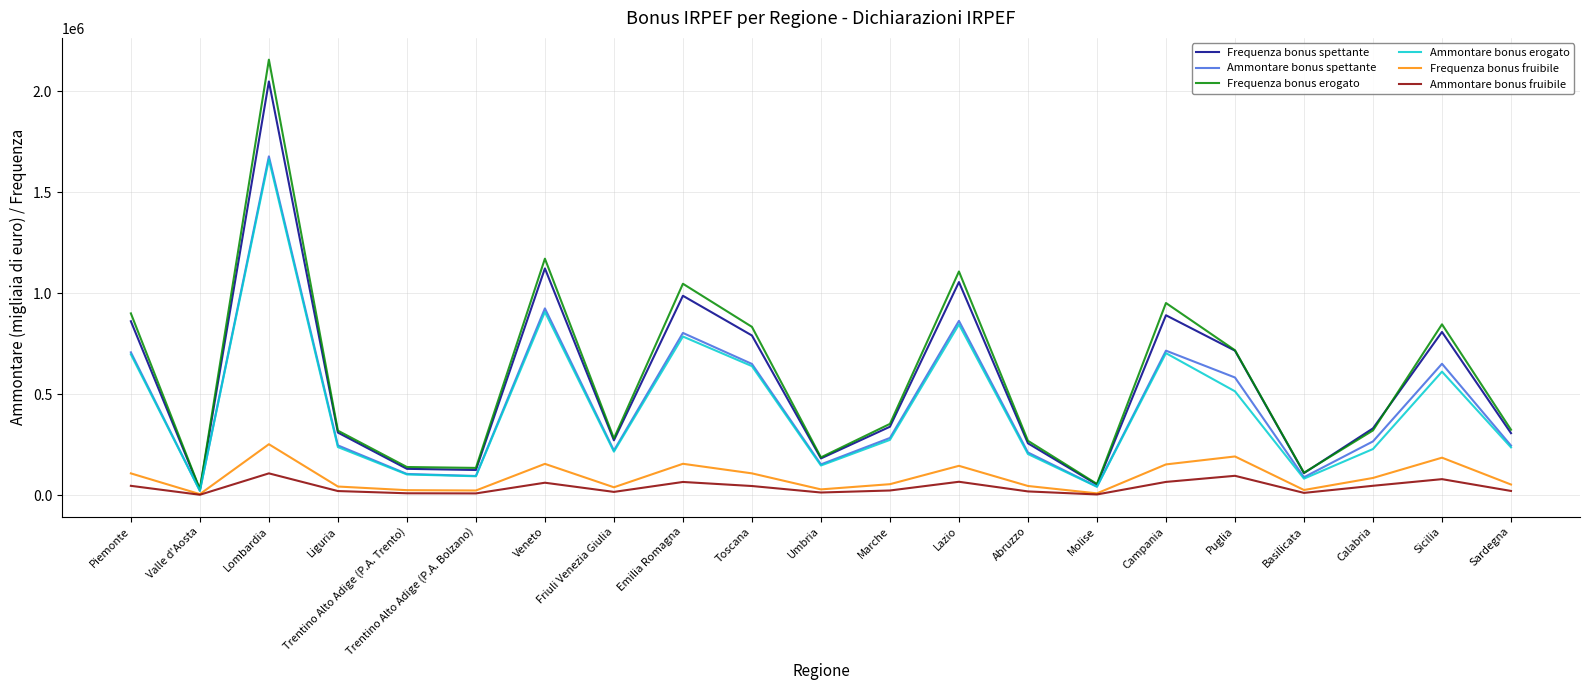

Which series has the largest range (max minus min)?

Frequenza bonus erogato